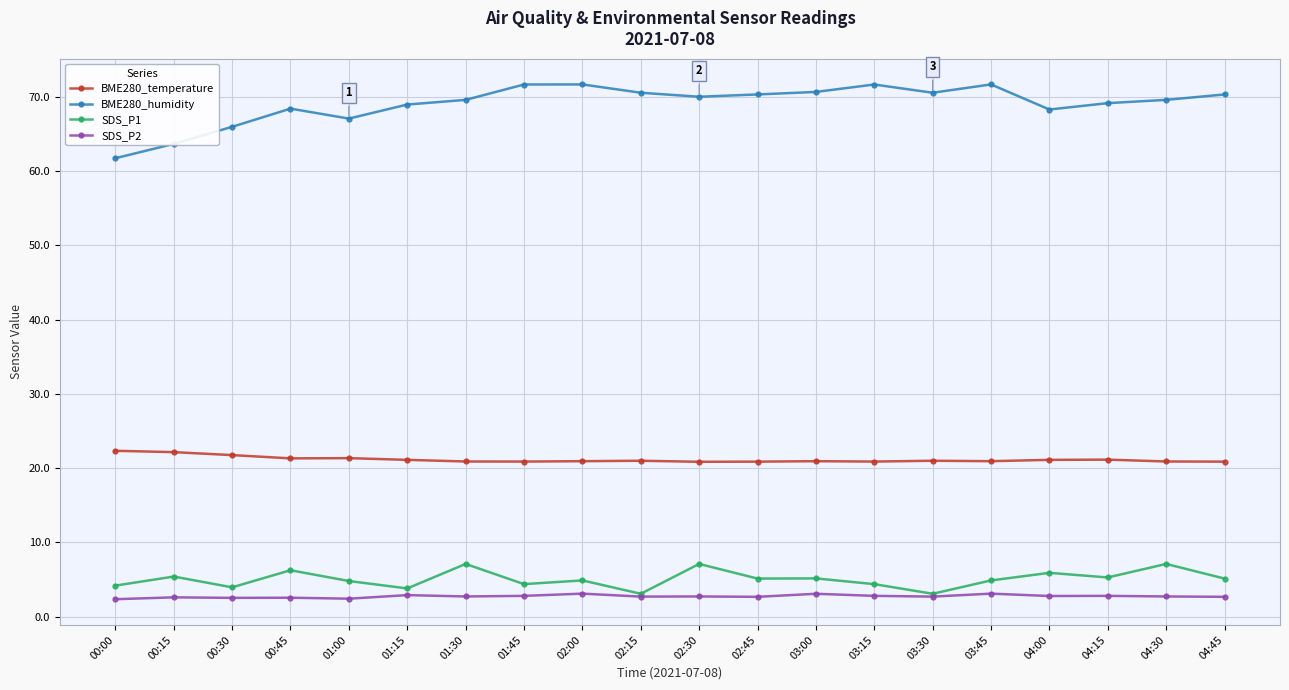

At which label does BME280_humidity first exceed 70?

01:45